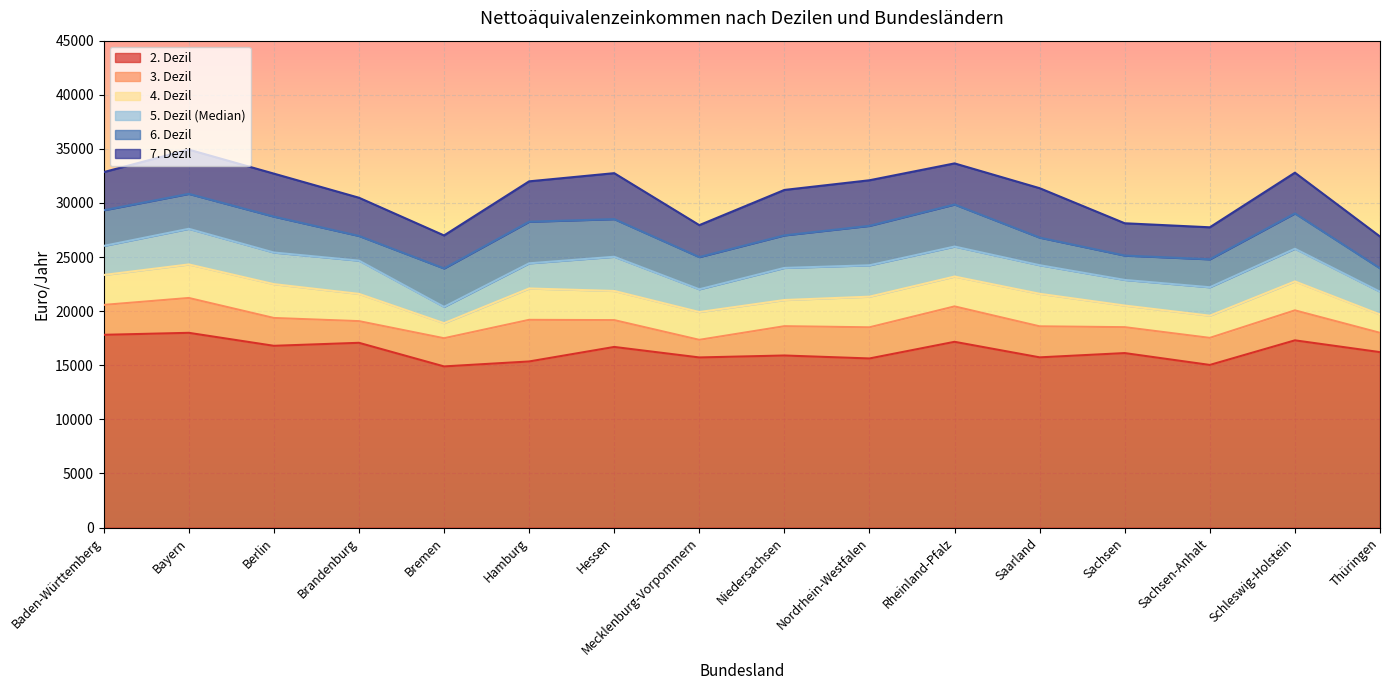

What is the sum of the 5. Dezil (Median) values at Saarland and Mecklenburg-Vorpommern?

46274